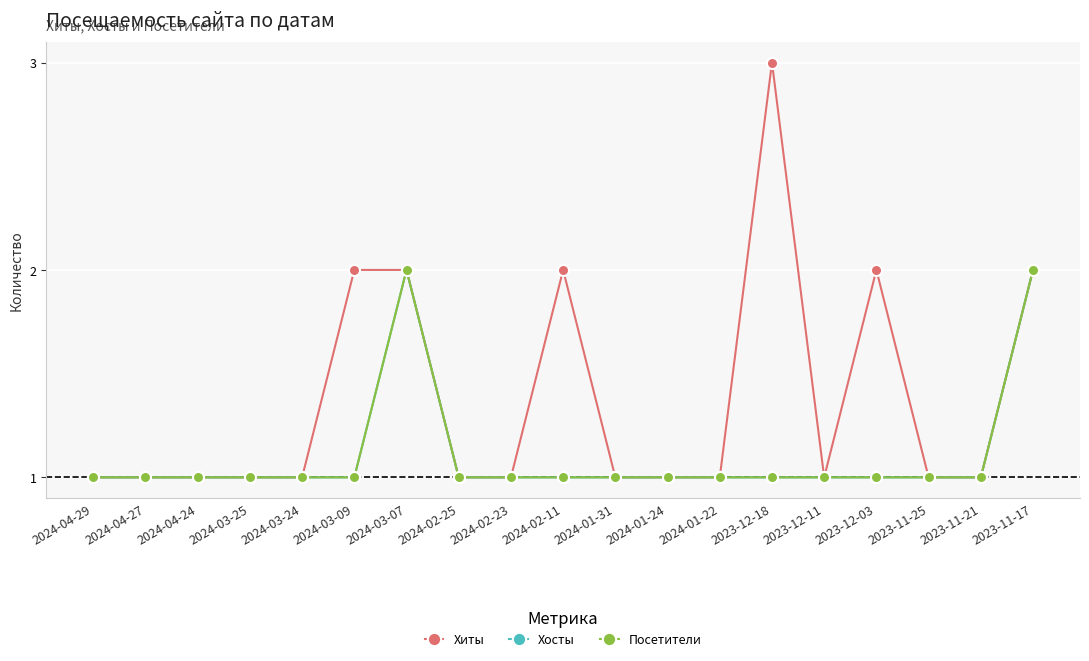

What is the maximum value shown in the chart?

3